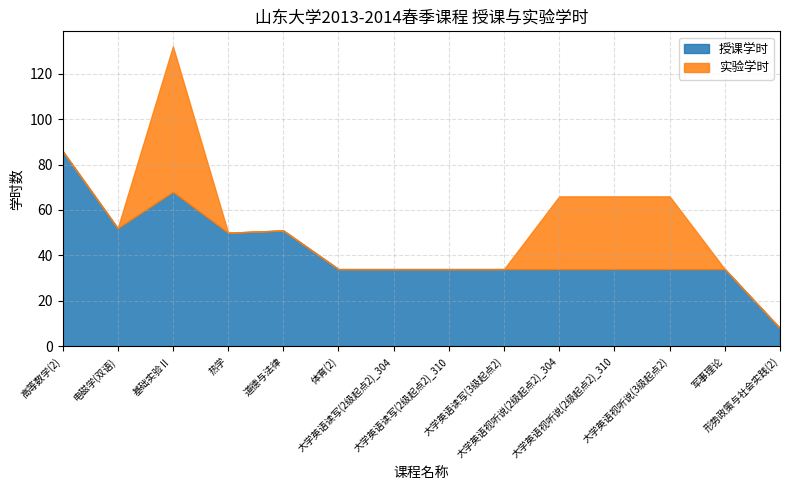

List the series in order of their overall mean, lowest first.

实验学时, 授课学时